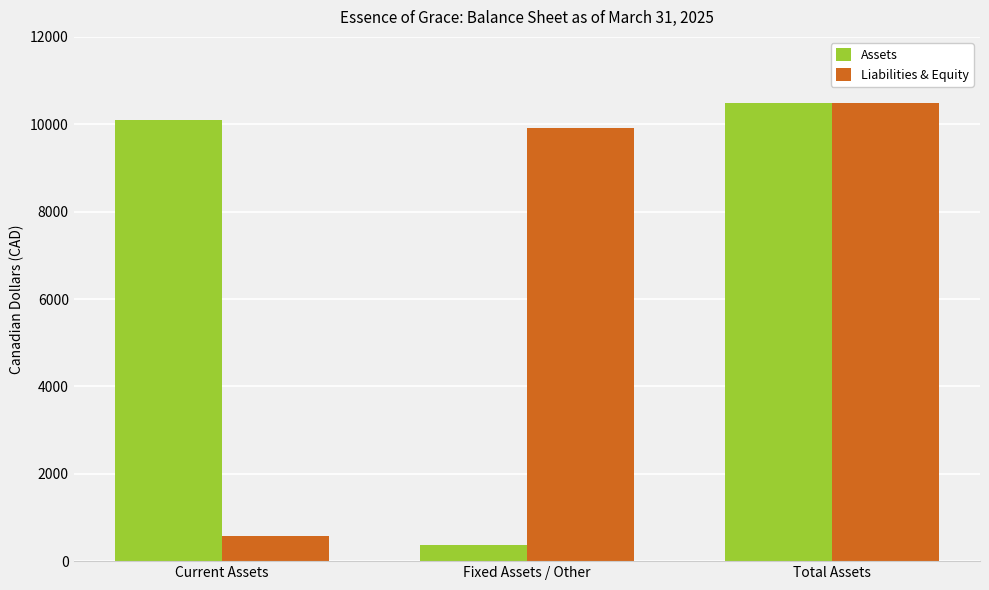

Rank the categories by Assets value from highest to lowest.

Total Assets, Current Assets, Fixed Assets / Other